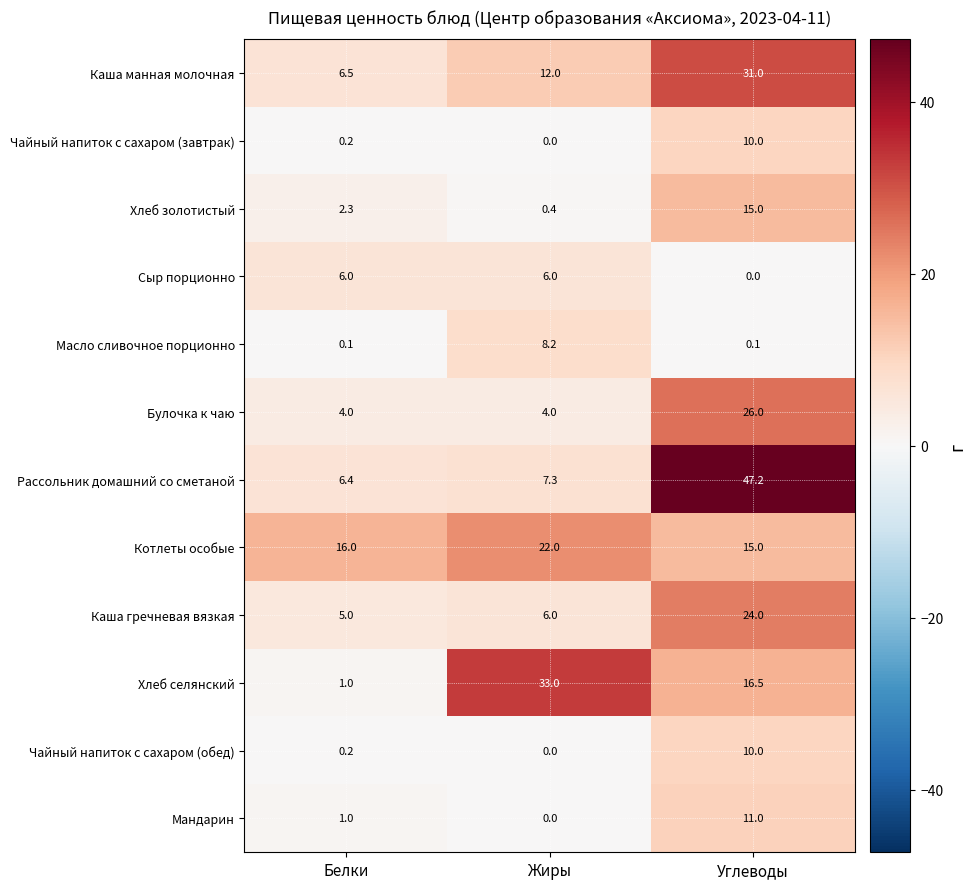

What is the difference between the highest and lowest values at Жиры?

33.0